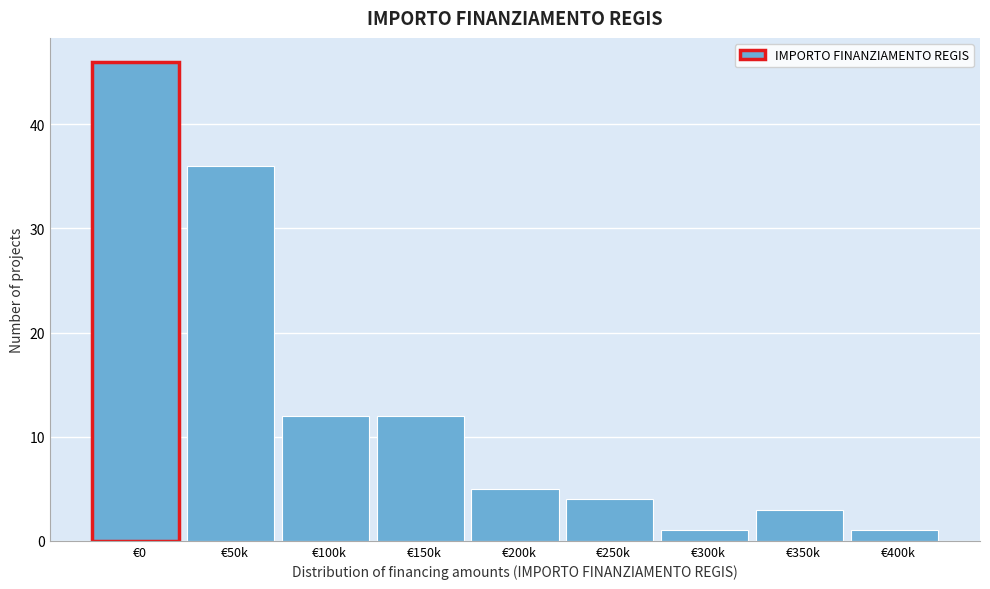

Reading left to right, what are all the values shown in this chart?

€0=46	€50k=36	€100k=12	€150k=12	€200k=5	€250k=4	€300k=1	€350k=3	€400k=1